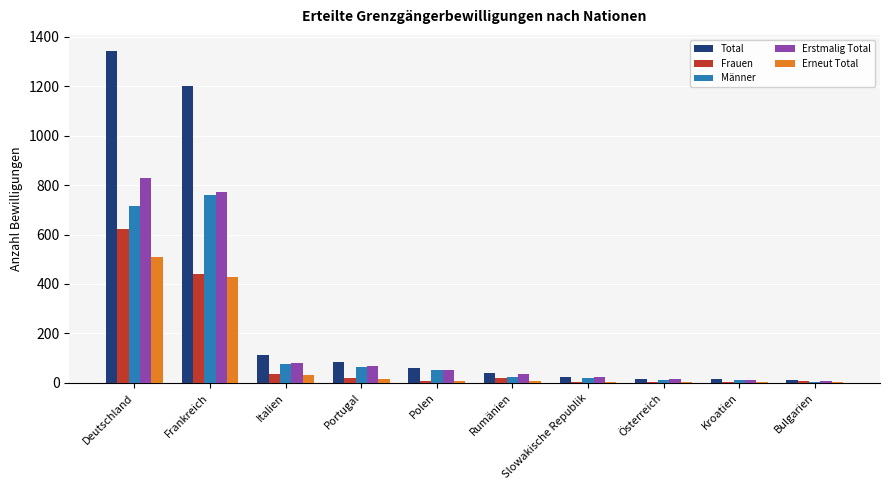

What is the highest value of the Total series?

1340